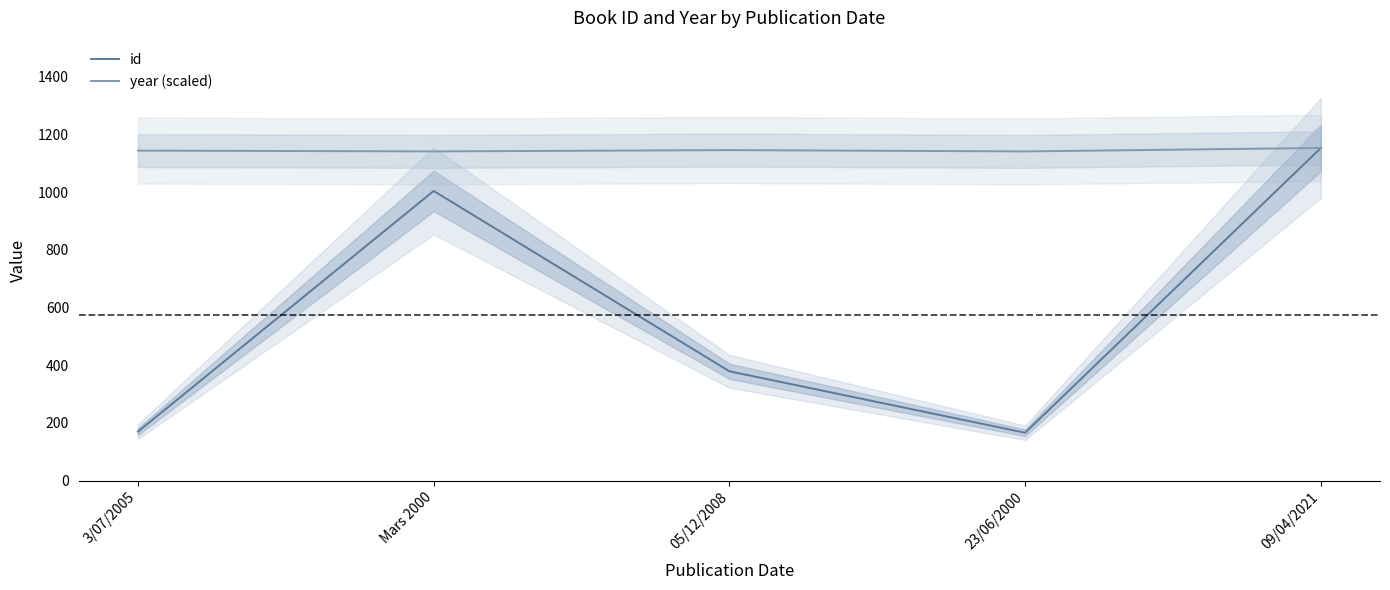

What is the difference between the maximum and minimum values in the year (scaled) series?

12.0